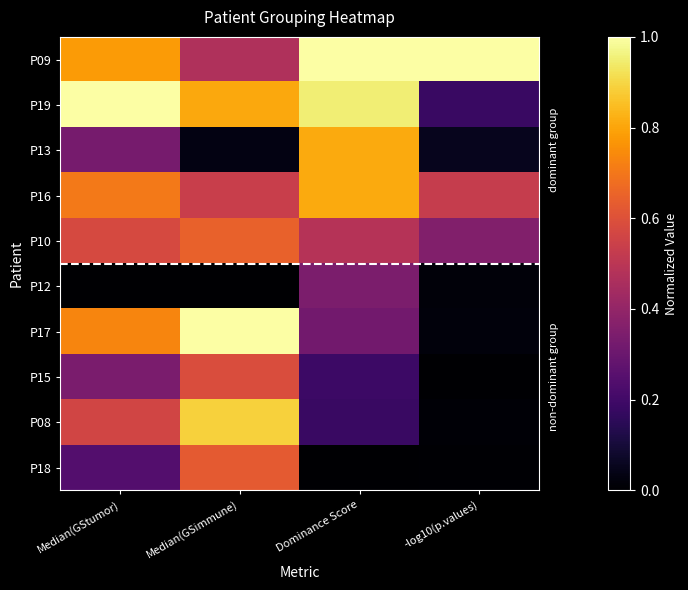

Rank the series at -log10(p.values) from highest to lowest value.

P09, P16, P10, P19, P13, P17, P12, P08, P18, P15